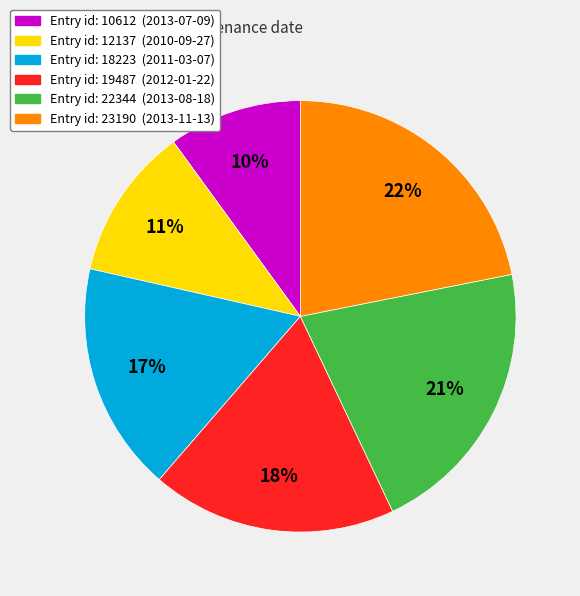

To the nearest percent, what is the difference between the largest and smallest slice percentages?

12%